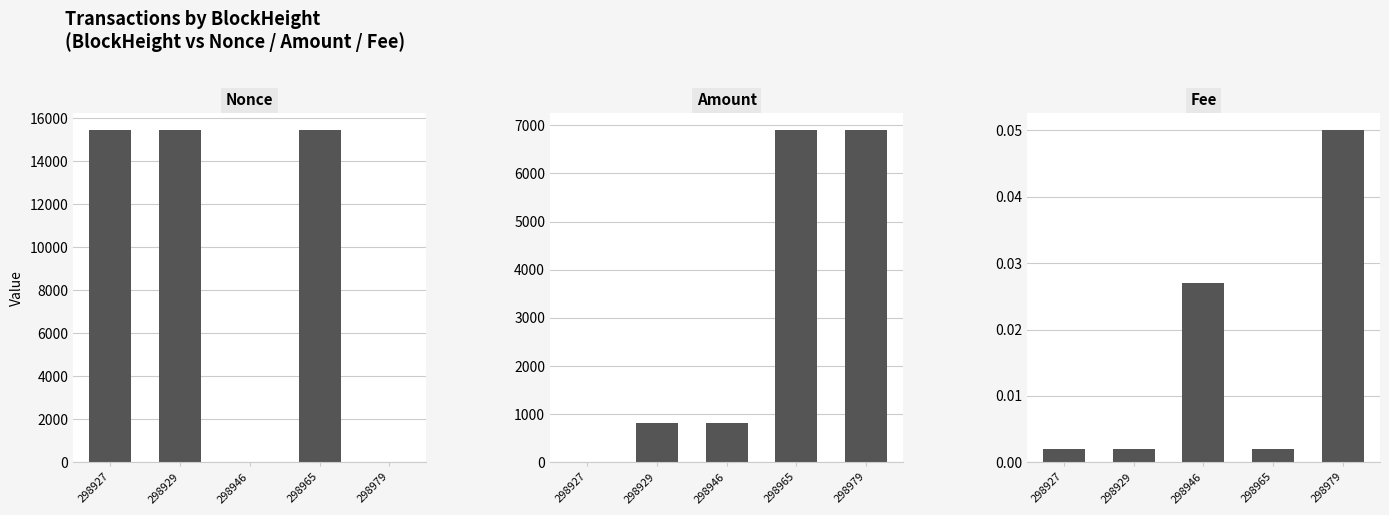

At how many categories does at least one series exceed 2585?

4